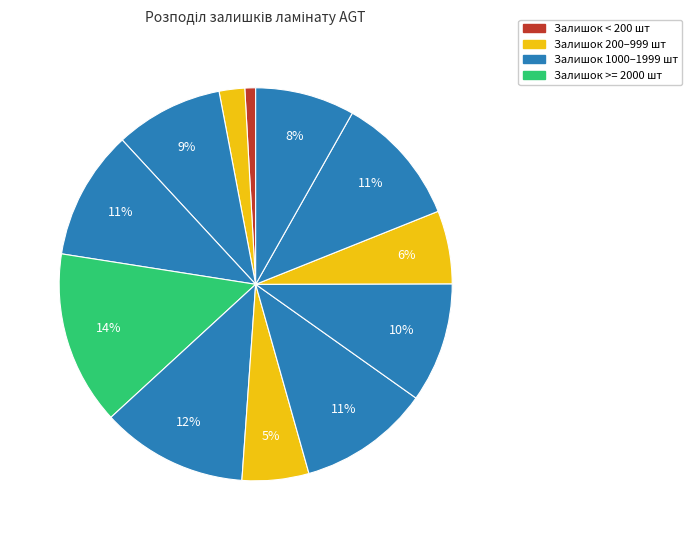

To the nearest percent, what is the average slice percentage?

8%